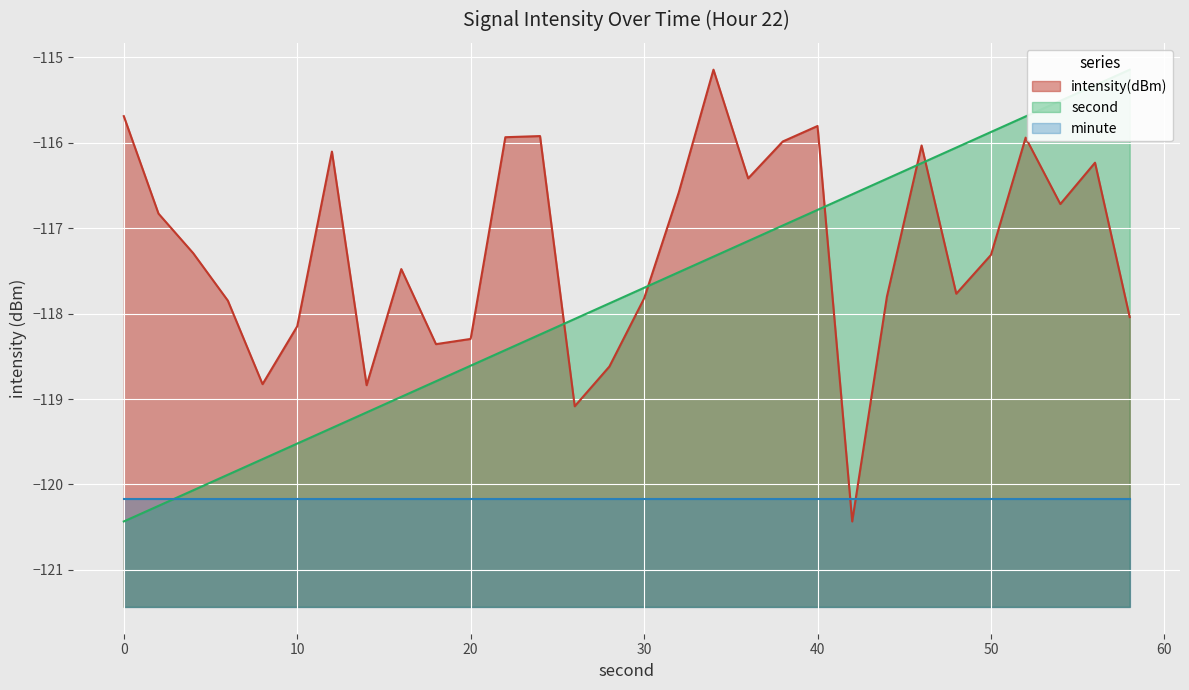

True or false: second has more than 1 points higher than both neighbors.

False